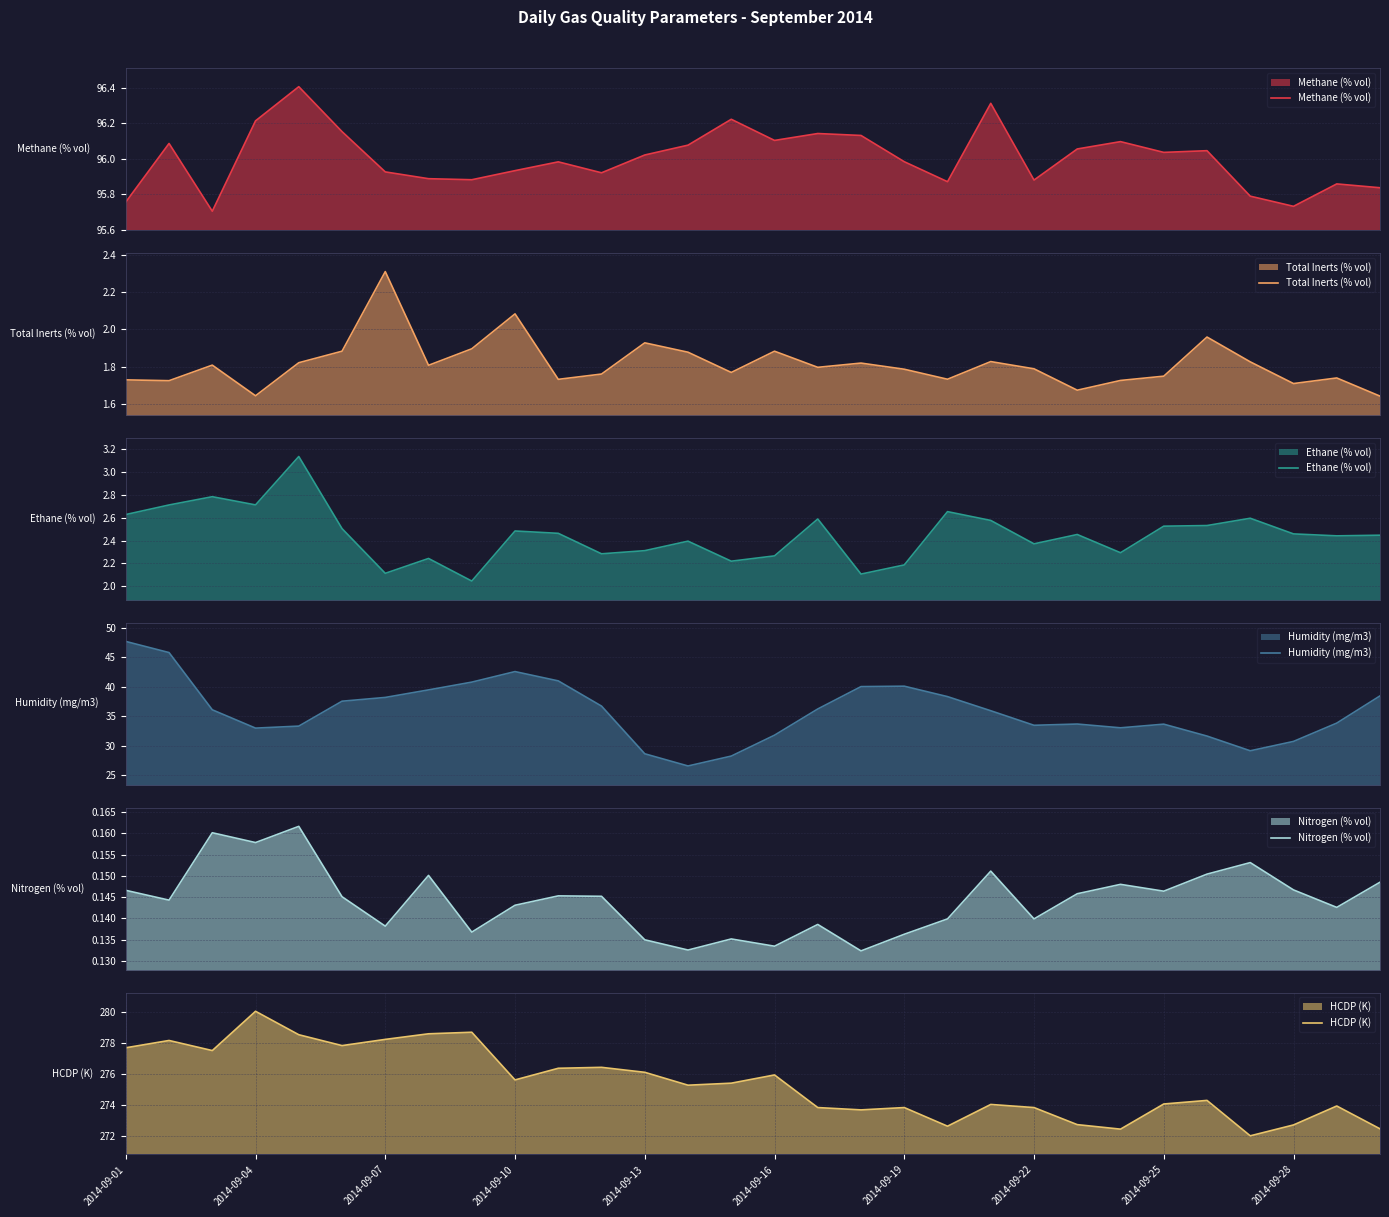

Is it true that HCDP (K) equals 388.1 at 10?

False